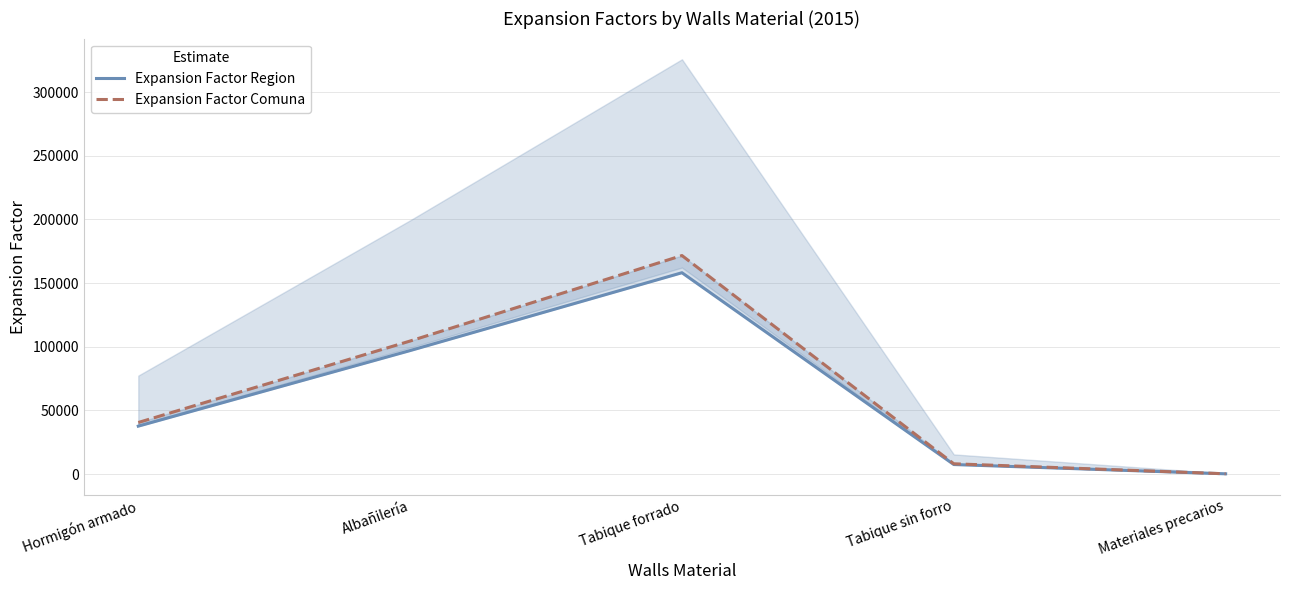

What is the difference between the Expansion Factor Region values at Hormigón armado and Tabique sin forro?

30144